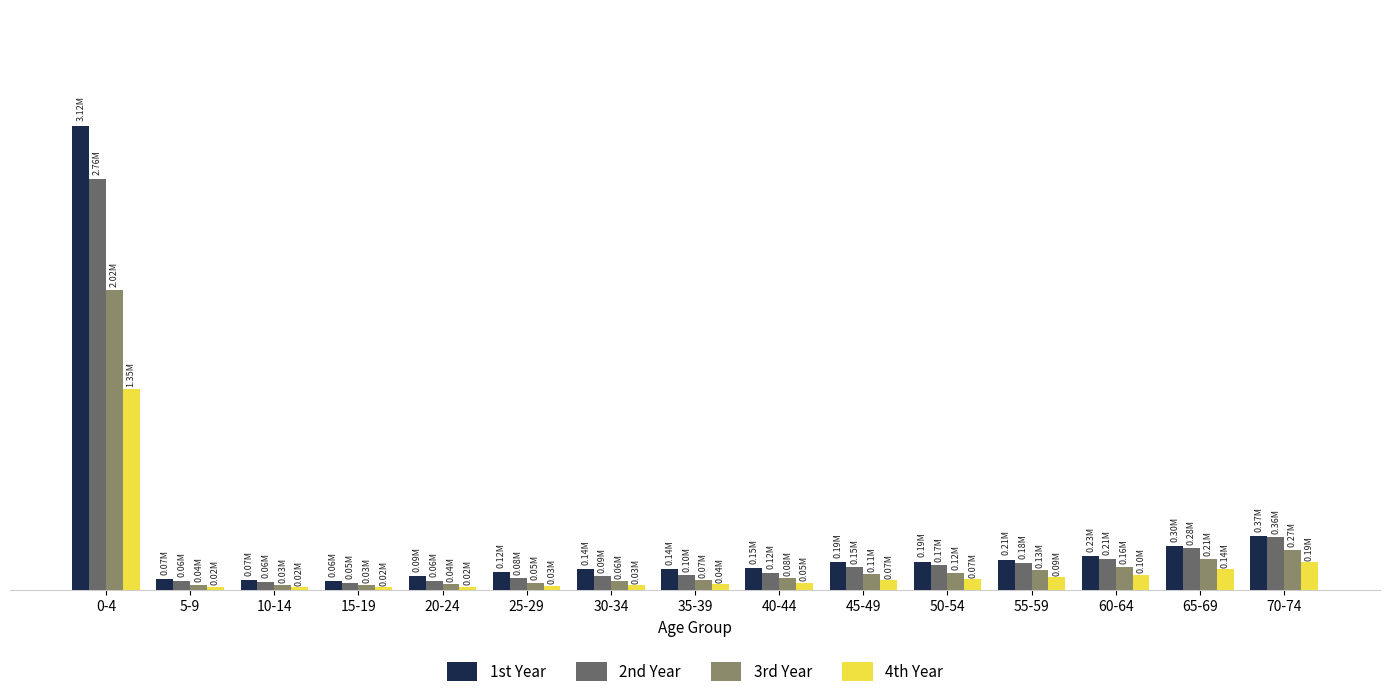

Are the bars horizontal?

No